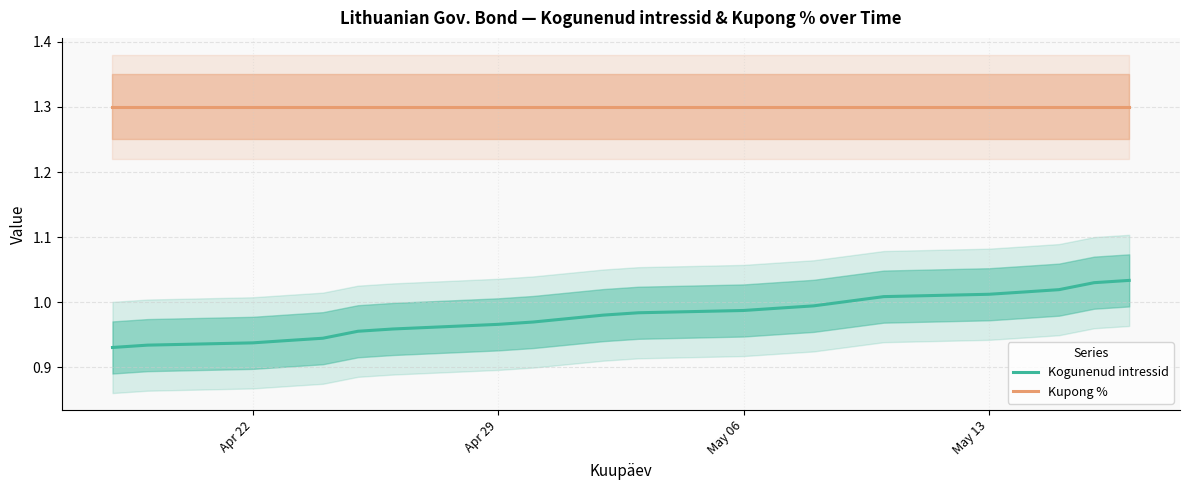

Does the chart have visible grid lines?

Yes